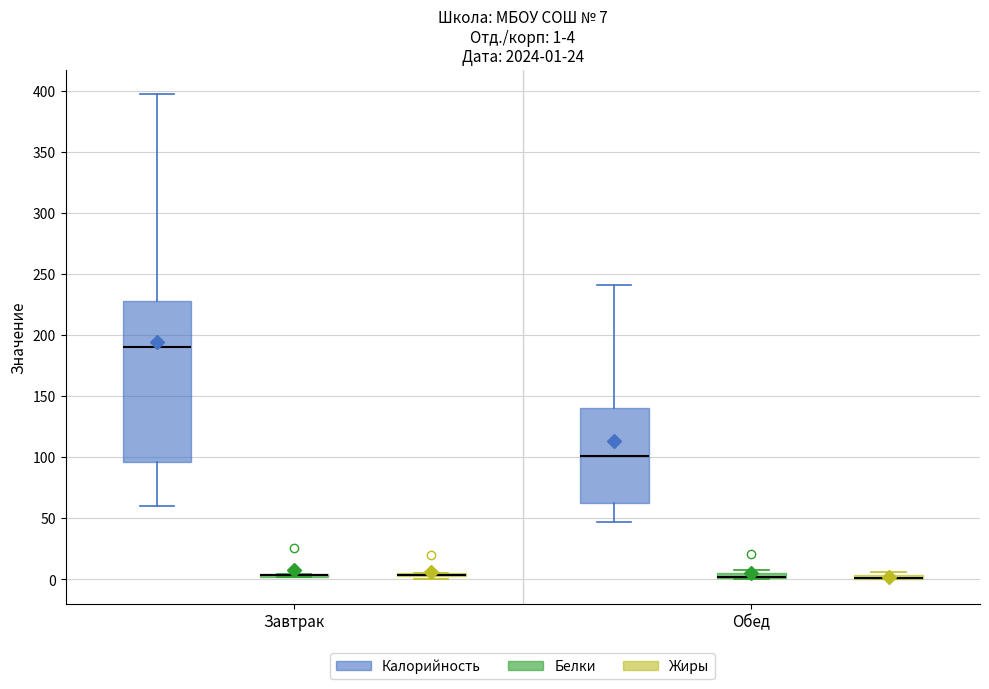

Which box is the tallest, from its lower edge to its upper edge?

Завтрак (Калорийность)